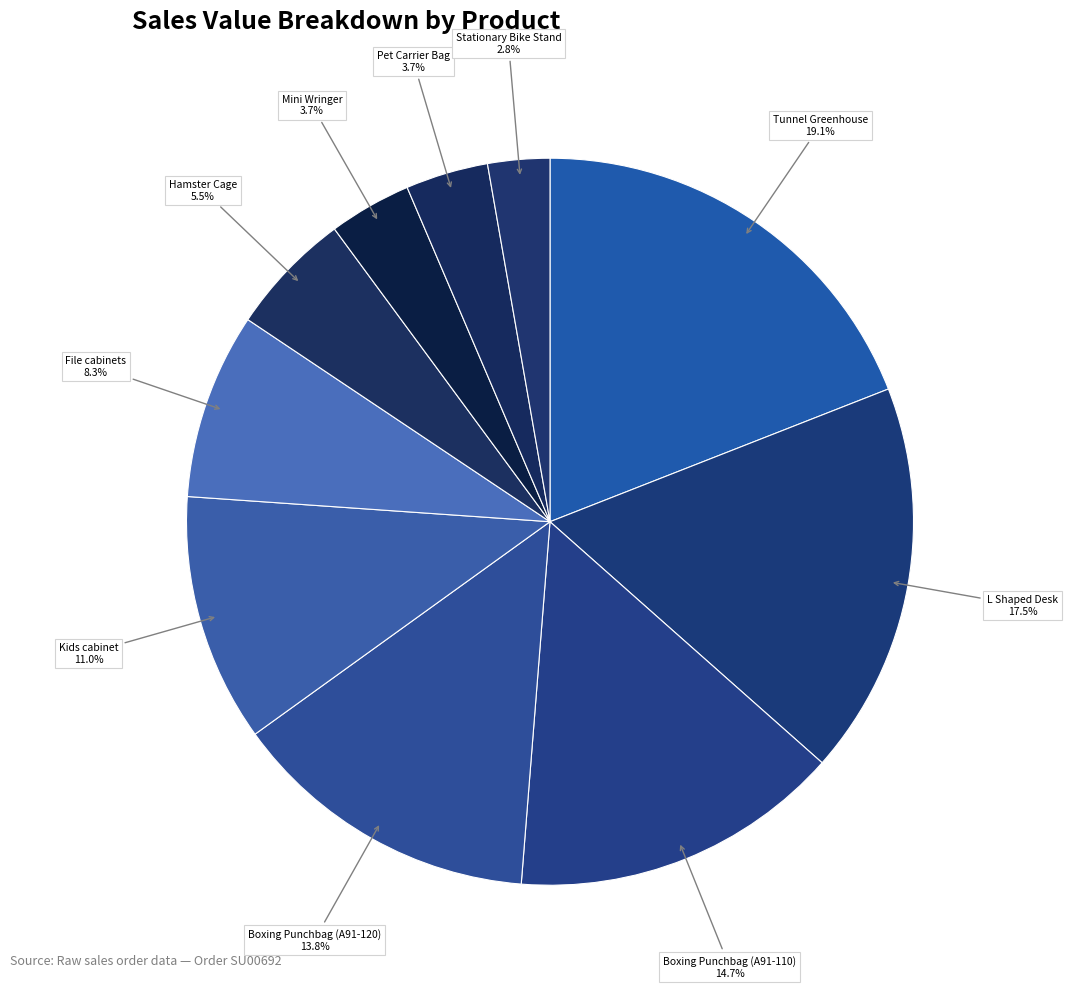

Count the number of slices in the pie.

10